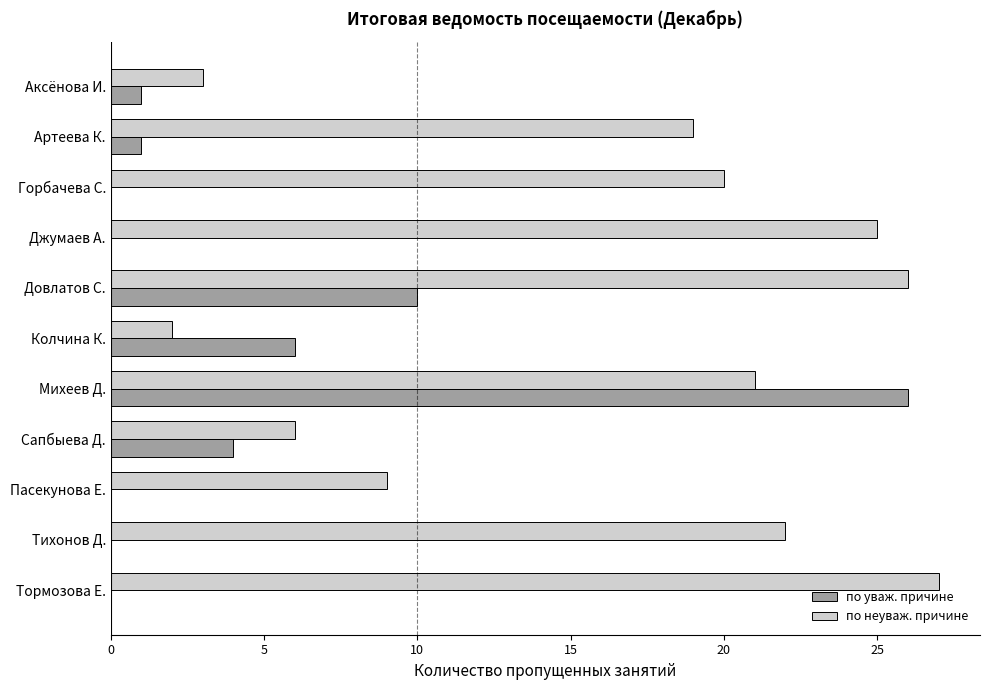

True or false: по неуваж. причине has a value of 48 at Тормозова Е..

False